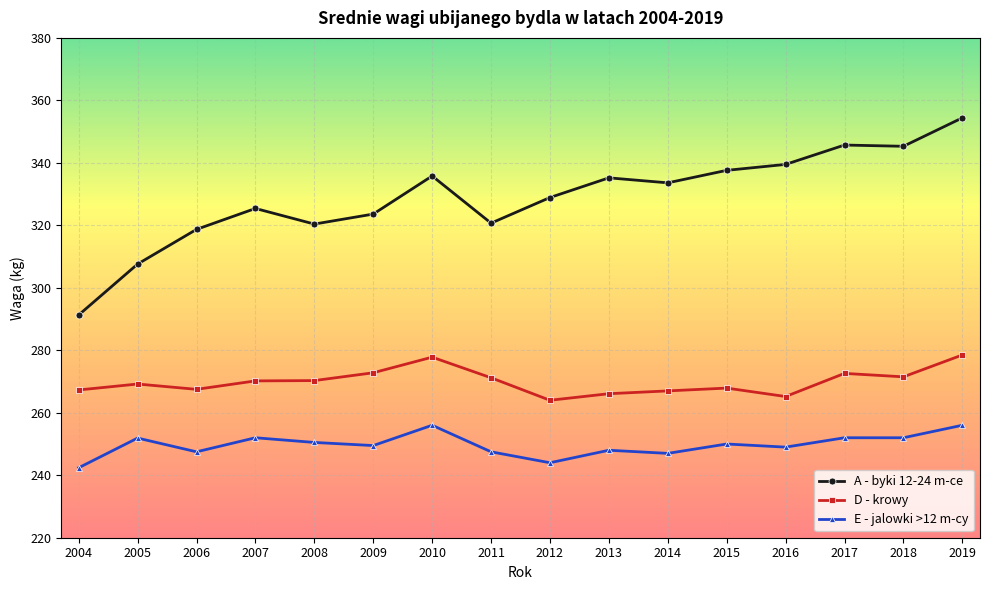

What is the maximum value shown in the chart?

354.4